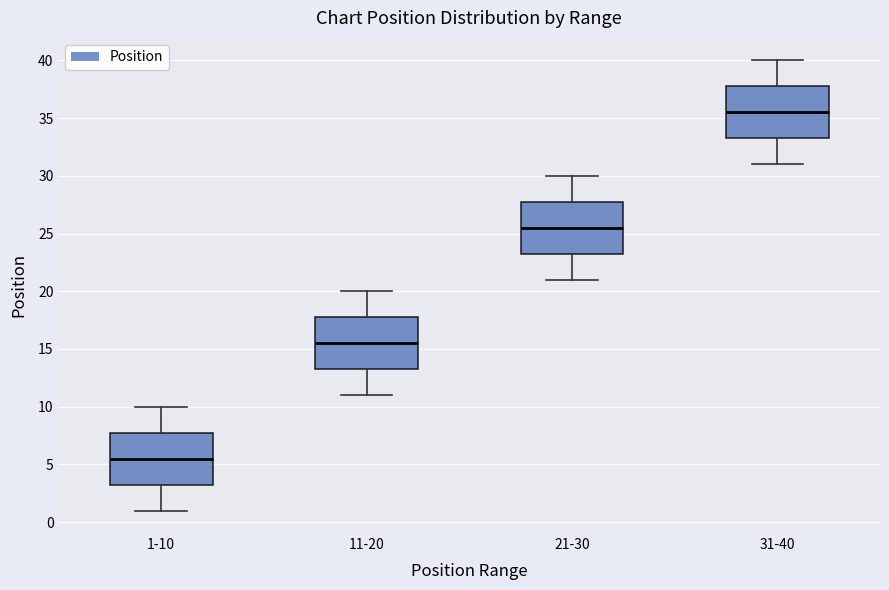

Where is the lower edge of the box for 21-30 on the y-axis? The values are not printed on the chart, so give them approximately, as read against the axis.

23.5